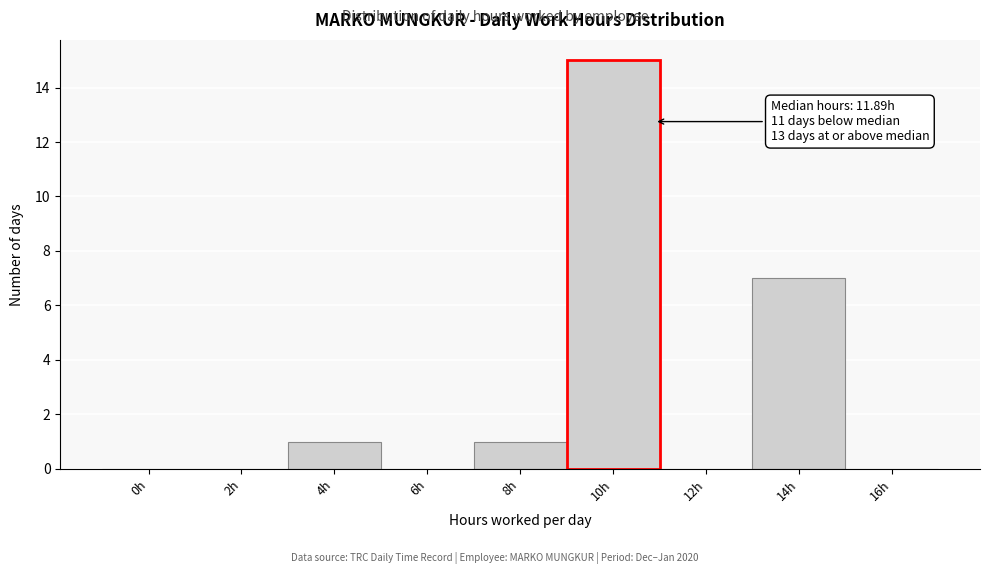

Reading left to right, transcribe all the data shown in this chart.

0h=0	2h=0	4h=1	6h=0	8h=1	10h=15	12h=0	14h=7	16h=0